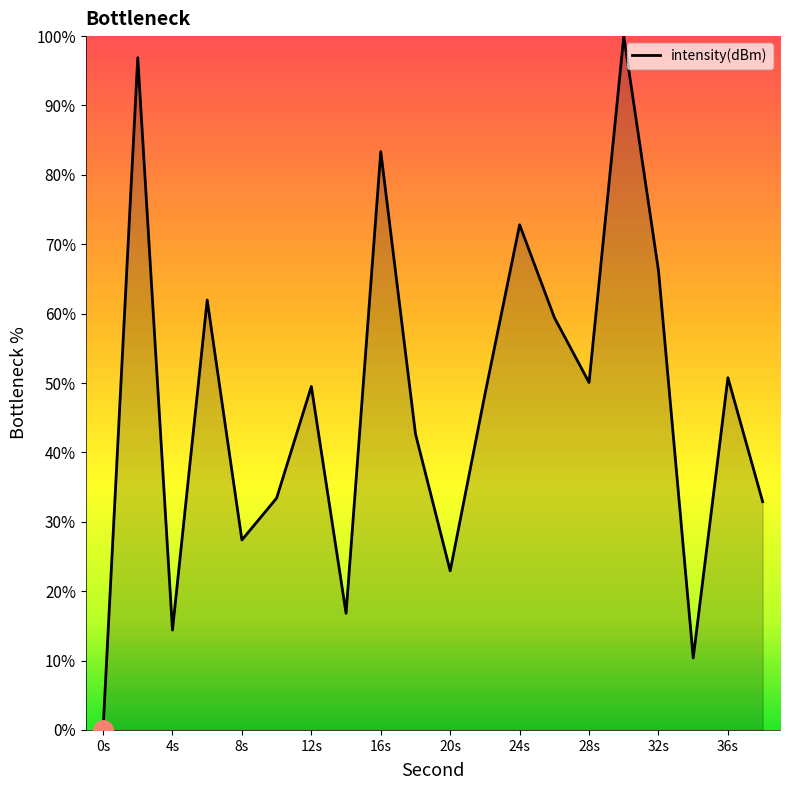

What is the difference between the maximum and minimum values?

100.0